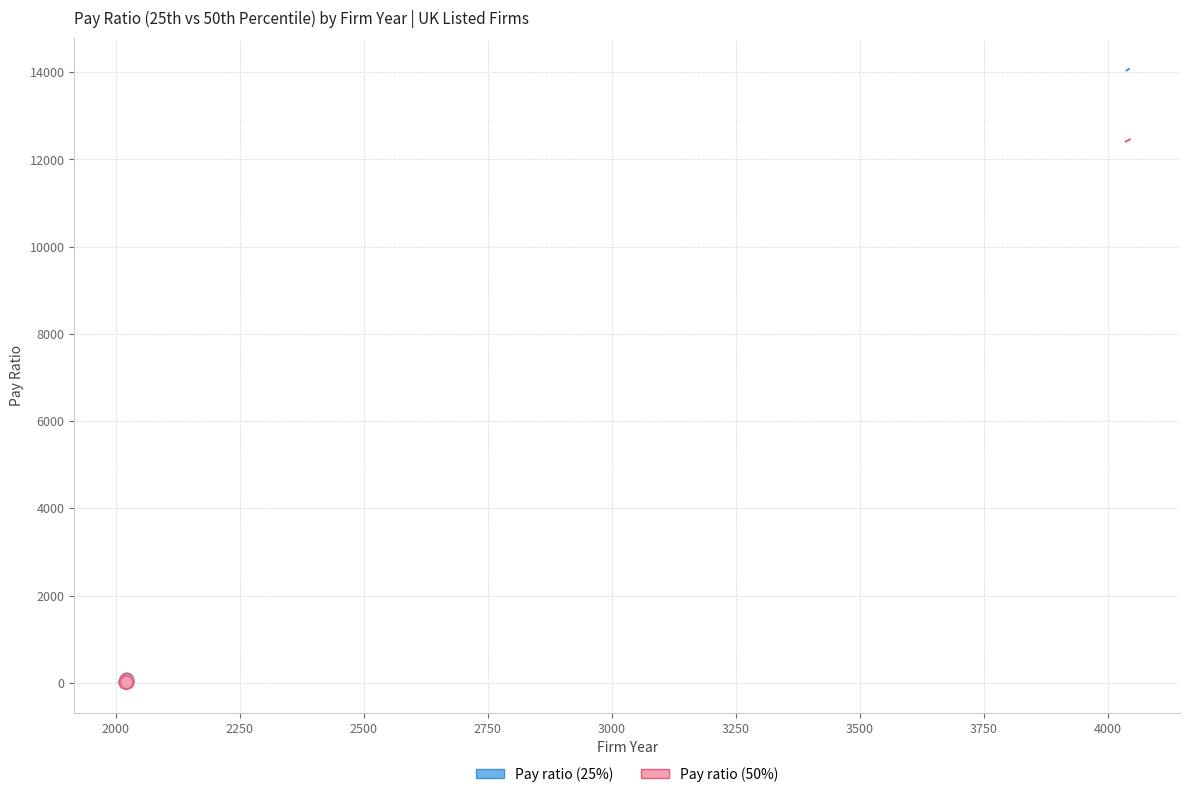

What are all the series names shown in the legend?

Pay ratio (25%), Pay ratio (50%)